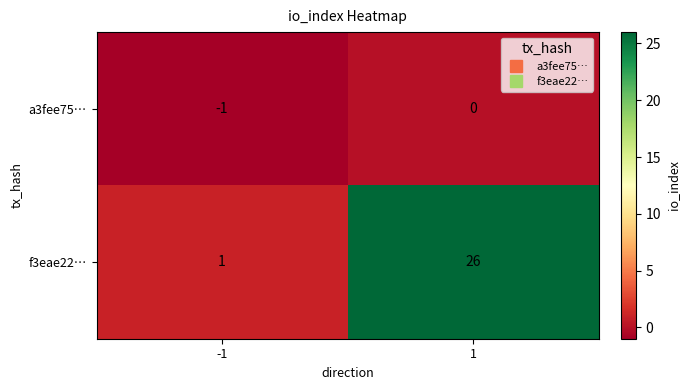

Which series has the widest spread of values?

f3eae22…